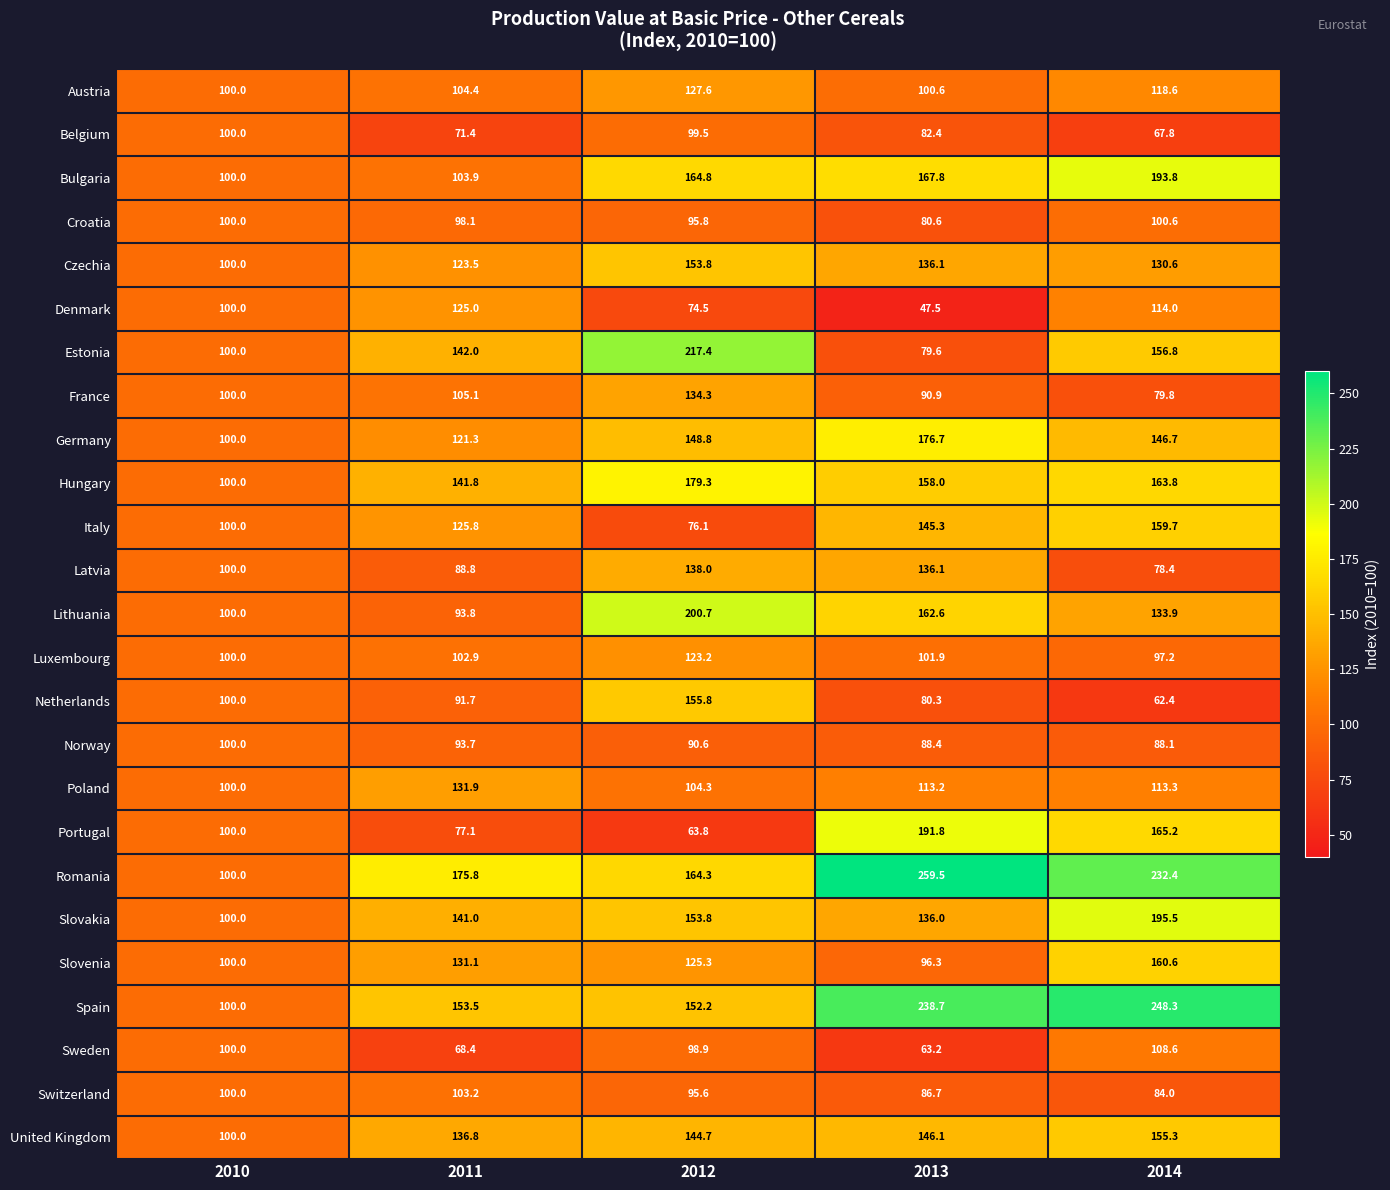

List the labels in order of Belgium value, smallest first.

2014, 2011, 2013, 2012, 2010